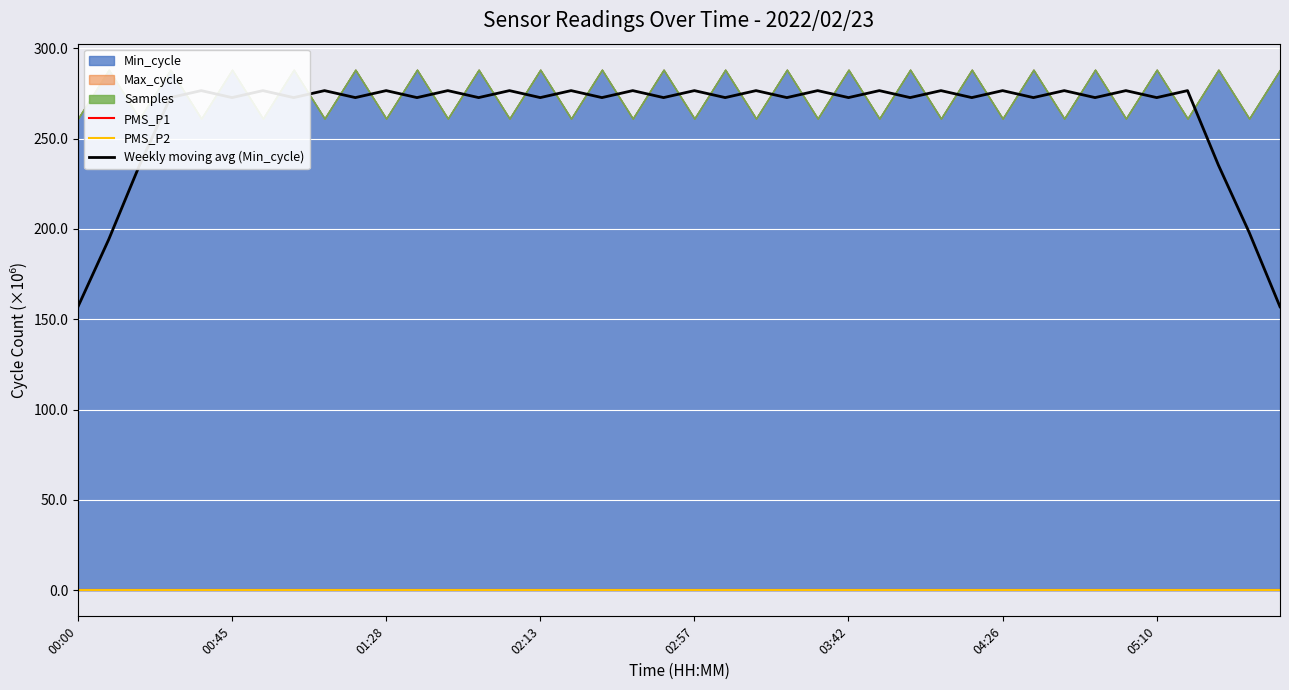

What is the minimum value for Weekly moving avg (Min_cycle)?

156.9